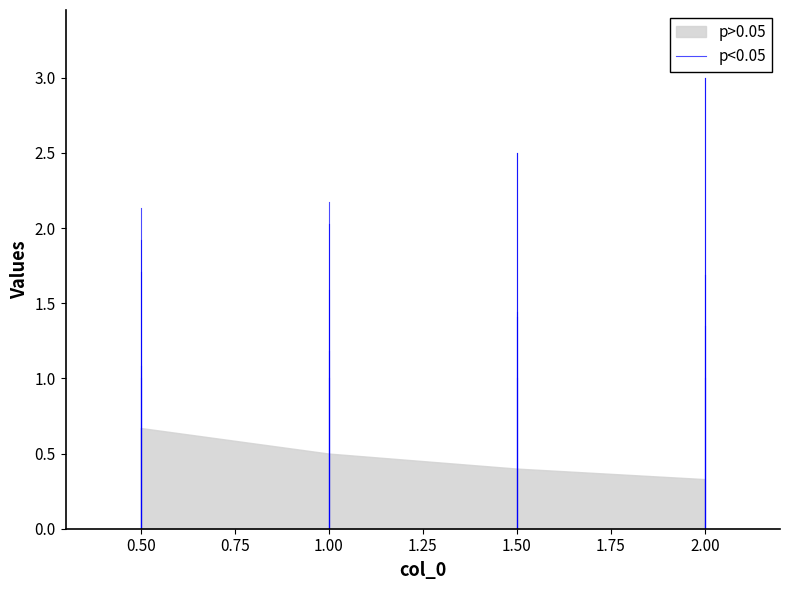

The value at 0.50 is 0.4. True or false?

False